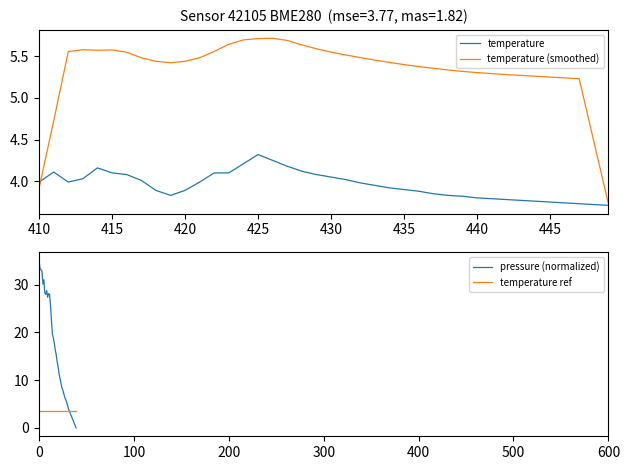

How many series are shown in this chart?

4